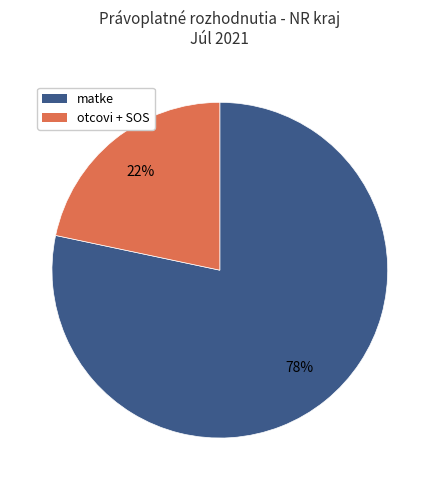

Do otcovi + SOS and matke together represent more than half of the pie?

Yes